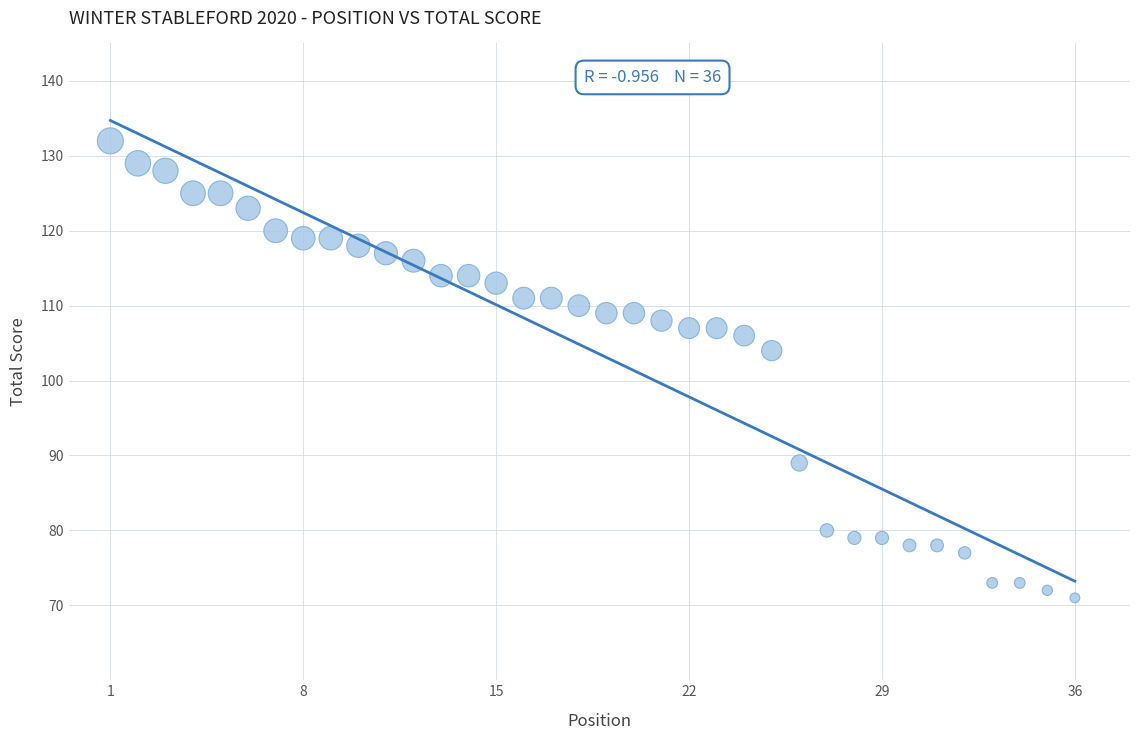

What is the range of X values (max minus min)?

35